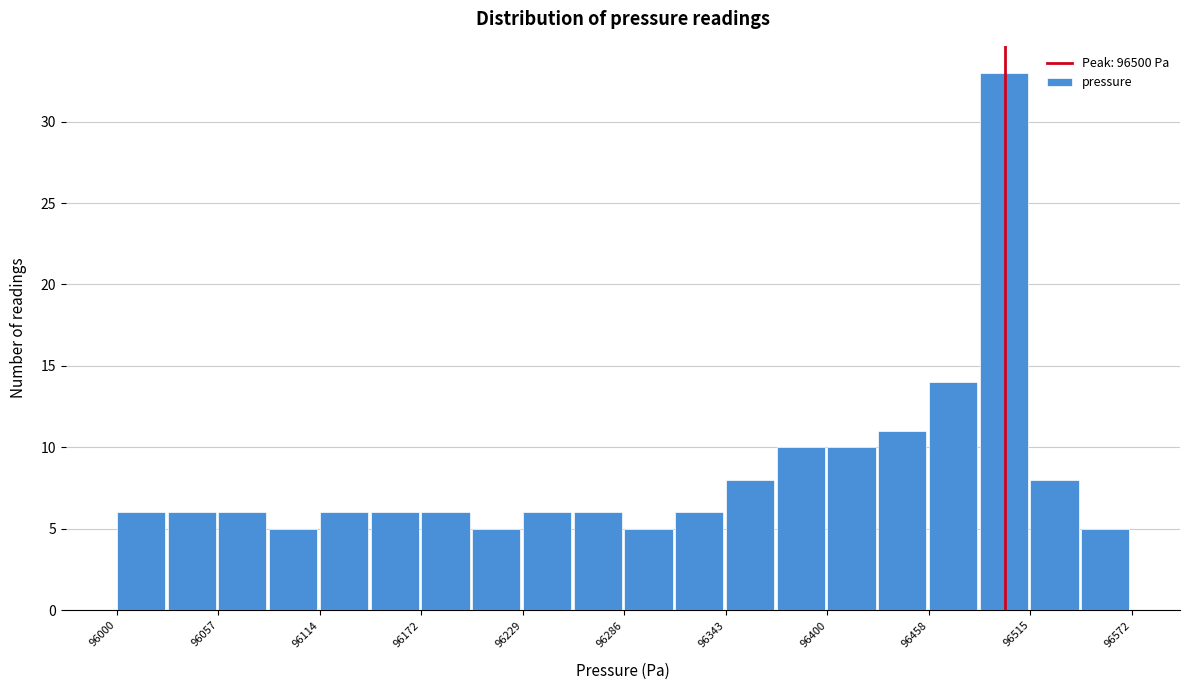

Around what value on the x-axis is the tallest bar? Give the approximate position of its centre, as read against the axis.

96500